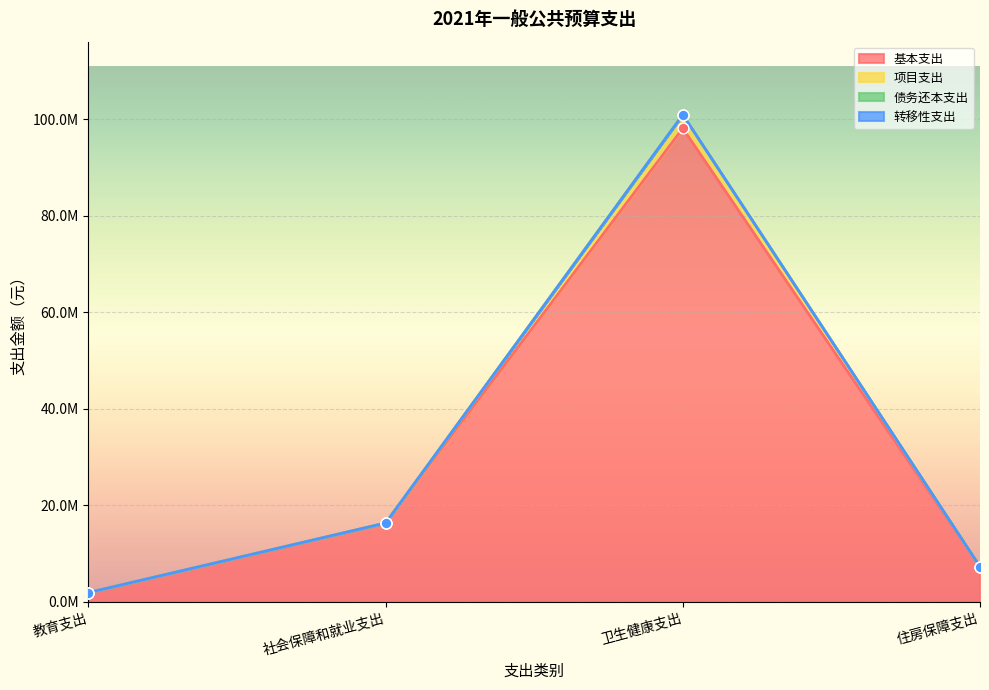

At how many categories does at least one series exceed 36384883?

1